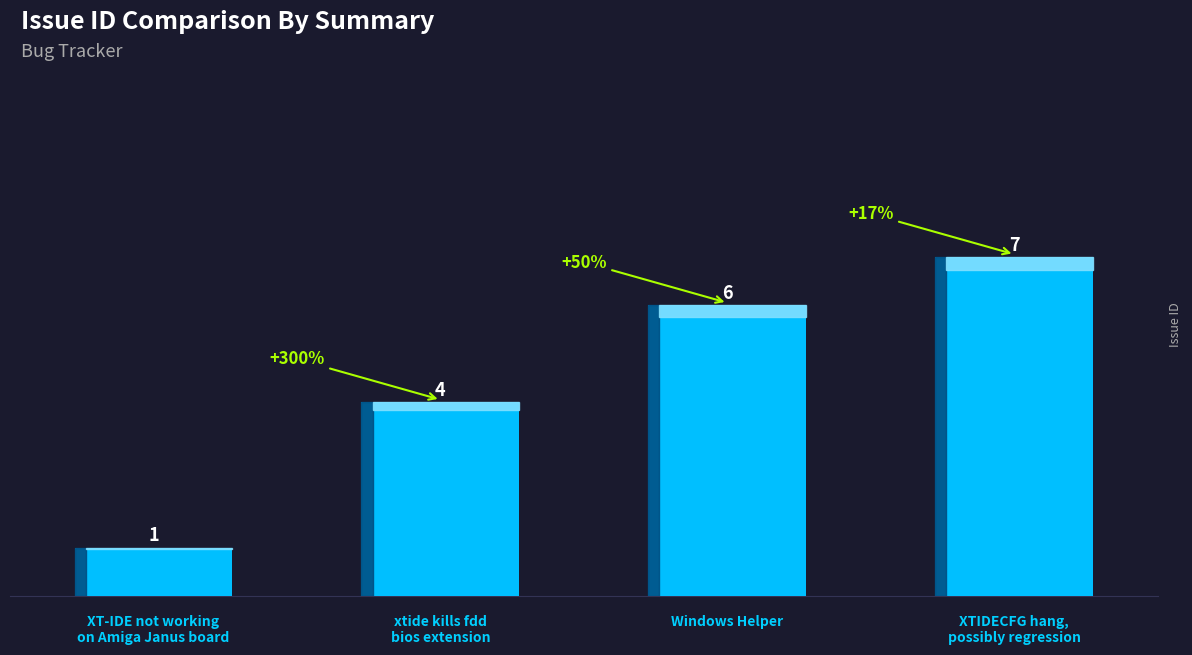

The value at xtide kills fdd
bios extension is 7. True or false?

False